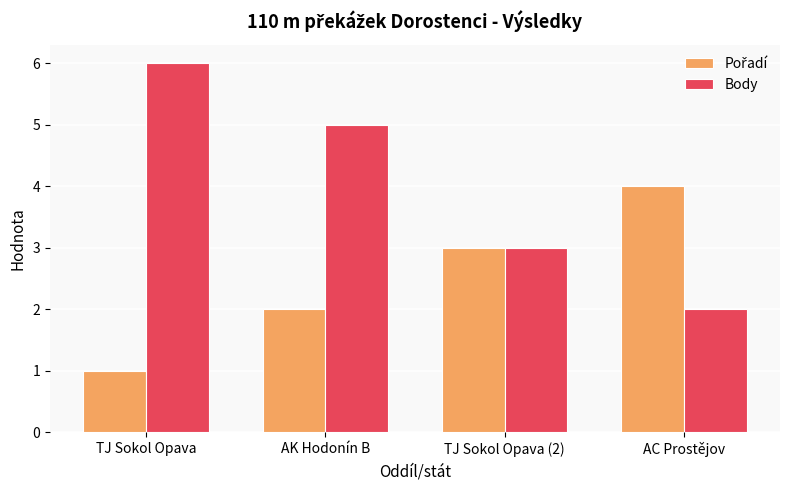

Is it true that Body equals 7 at AK Hodonín B?

False